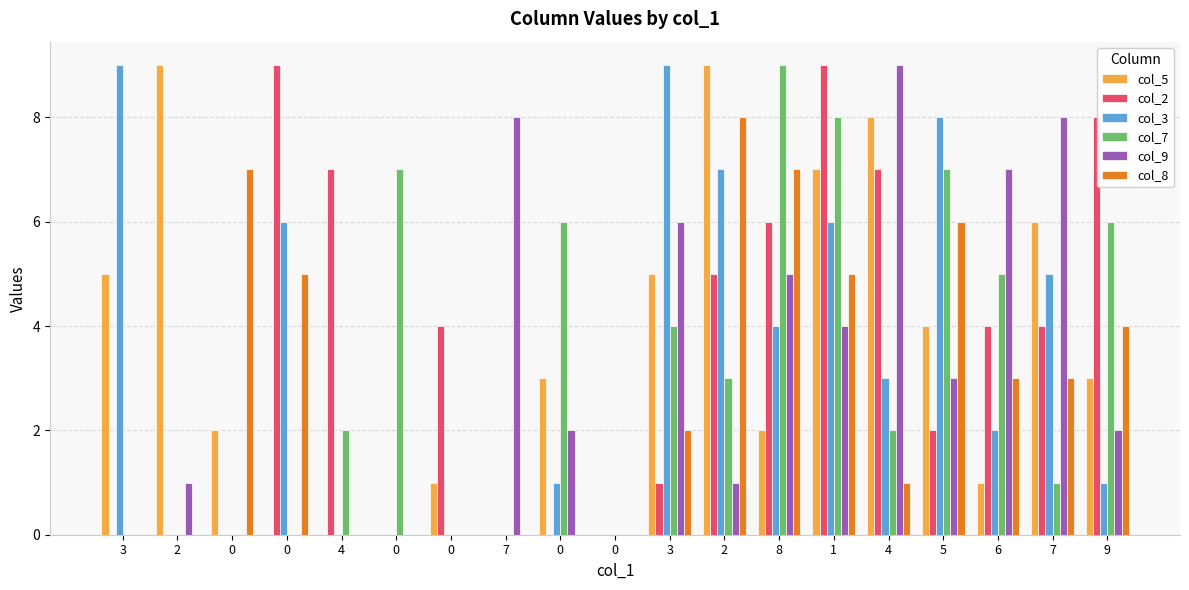

List the series in order of their peak value, highest first.

col_5, col_2, col_3, col_7, col_9, col_8